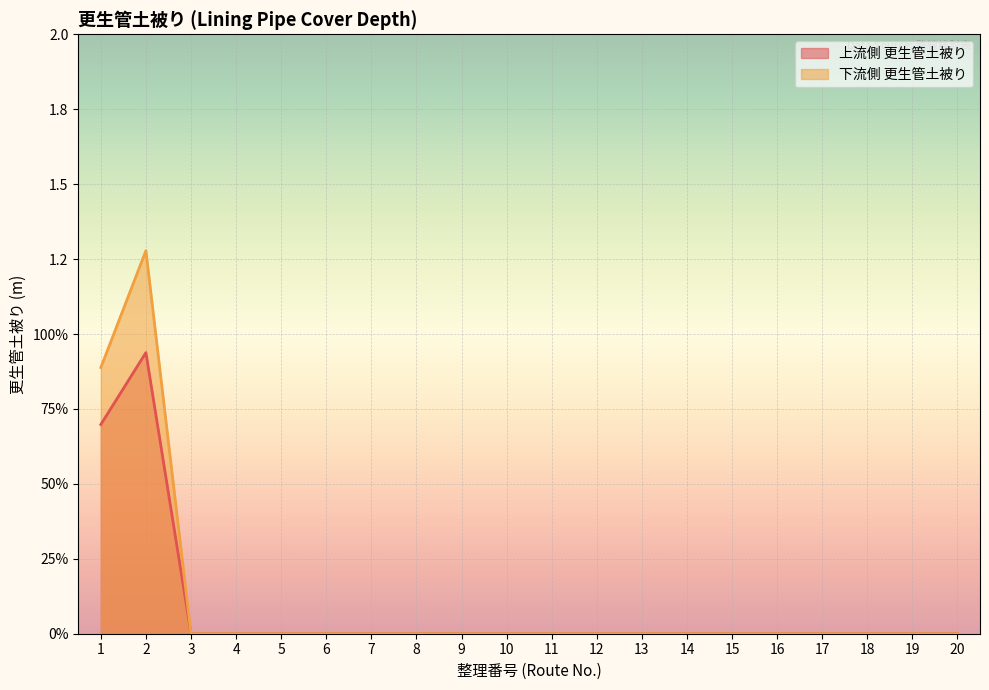

True or false: 上流側 更生管土被り has more than 2 interior local peaks.

False